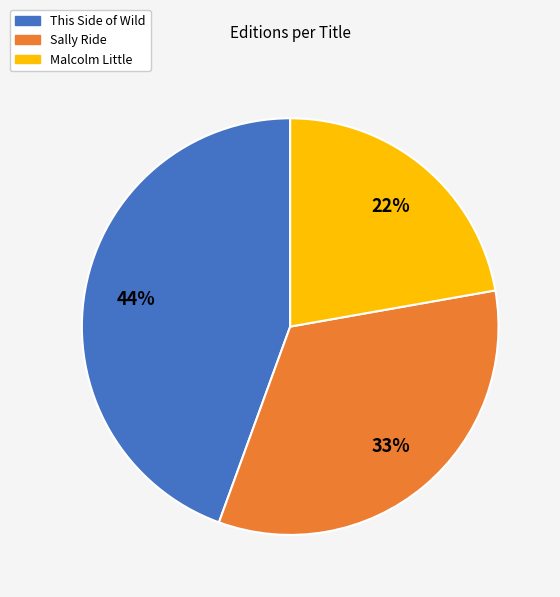

Does any single category account for the majority?

No